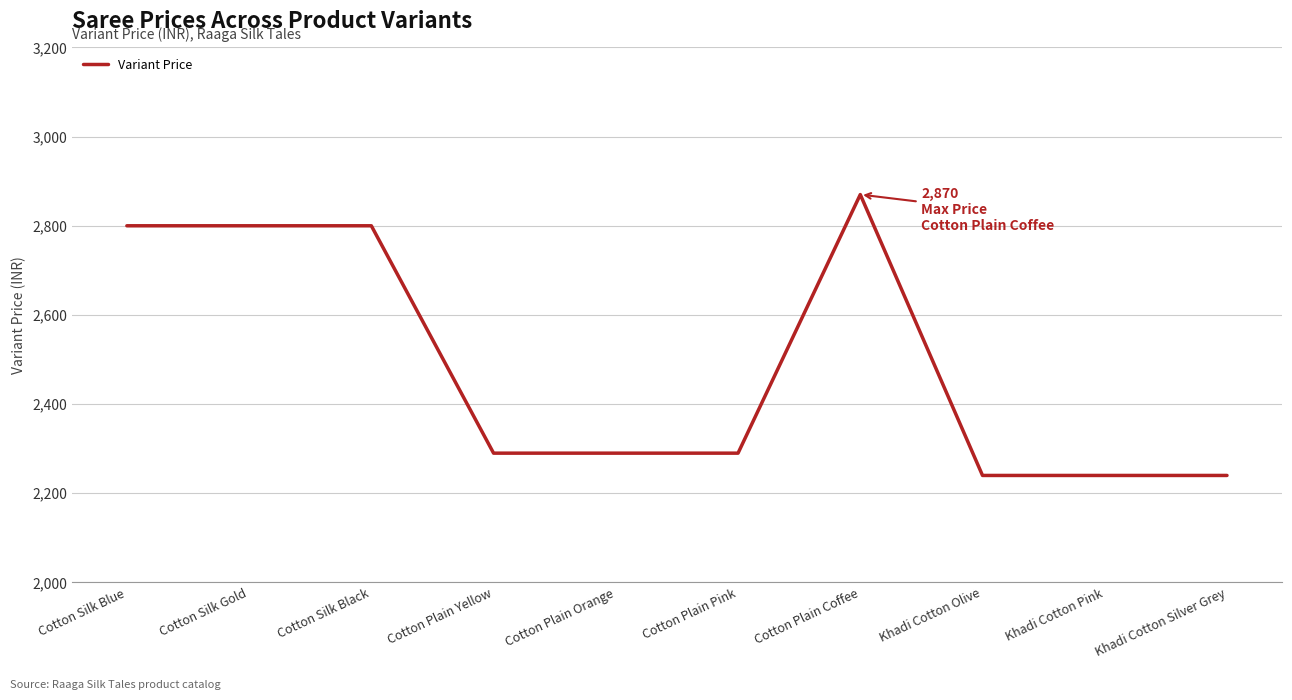

True or false: the data has more than 0 interior local peaks.

True